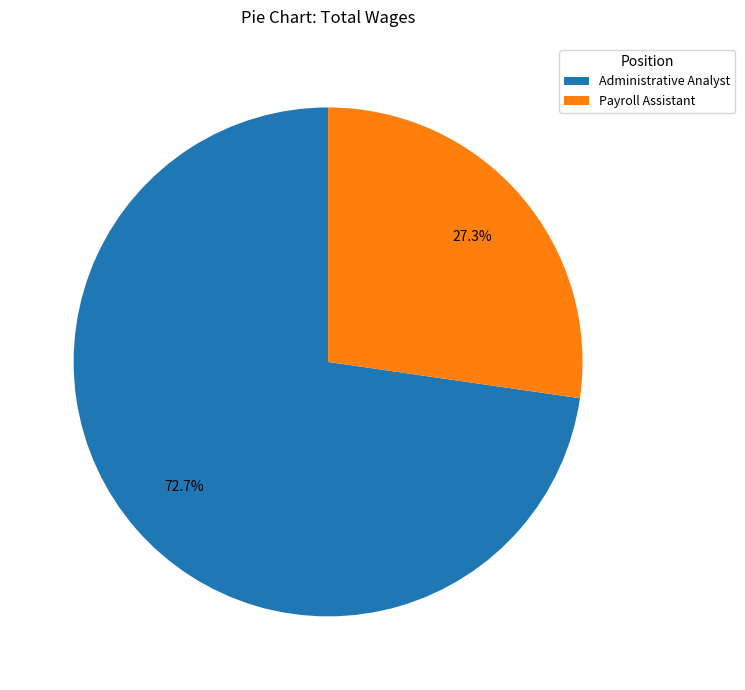

True or false: Payroll Assistant accounts for 27% of the total.

True